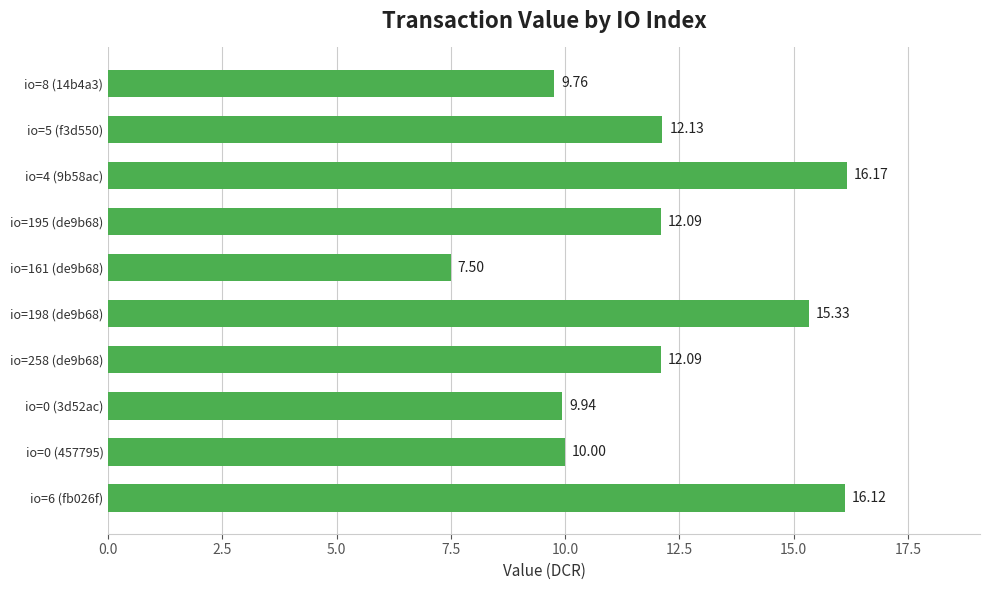

What is the average value?

12.1